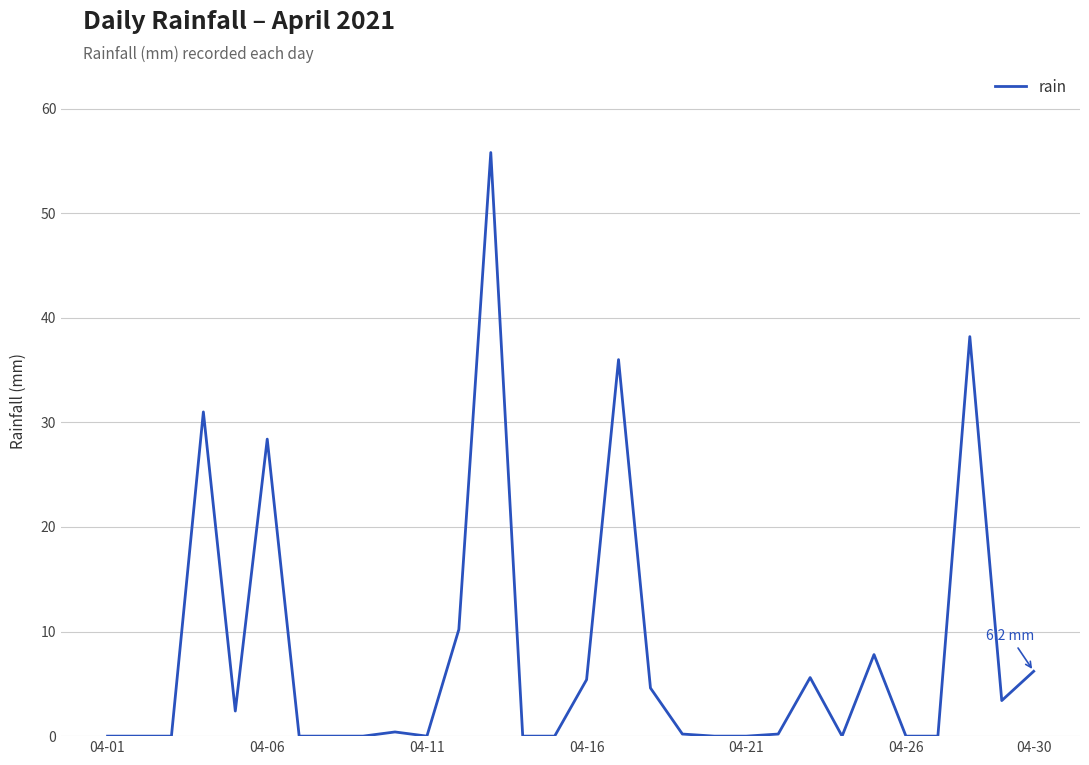

What is the maximum value shown in the chart?

55.8